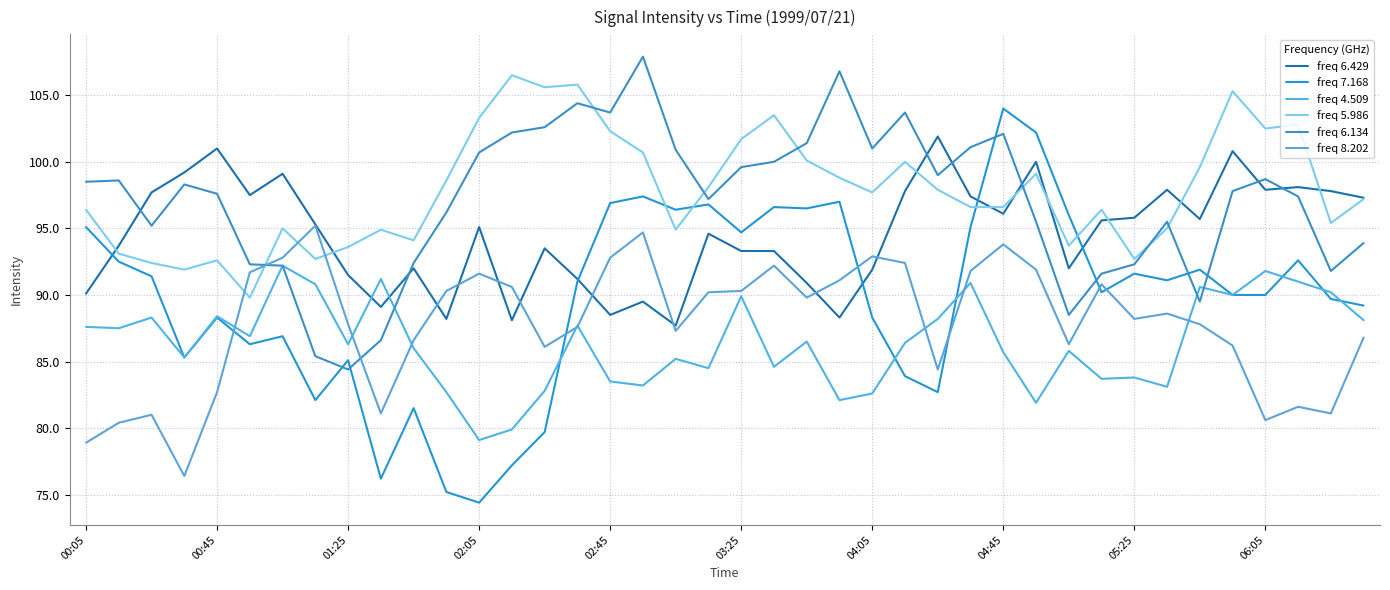

Does the chart display data point markers on the line(s)?

No